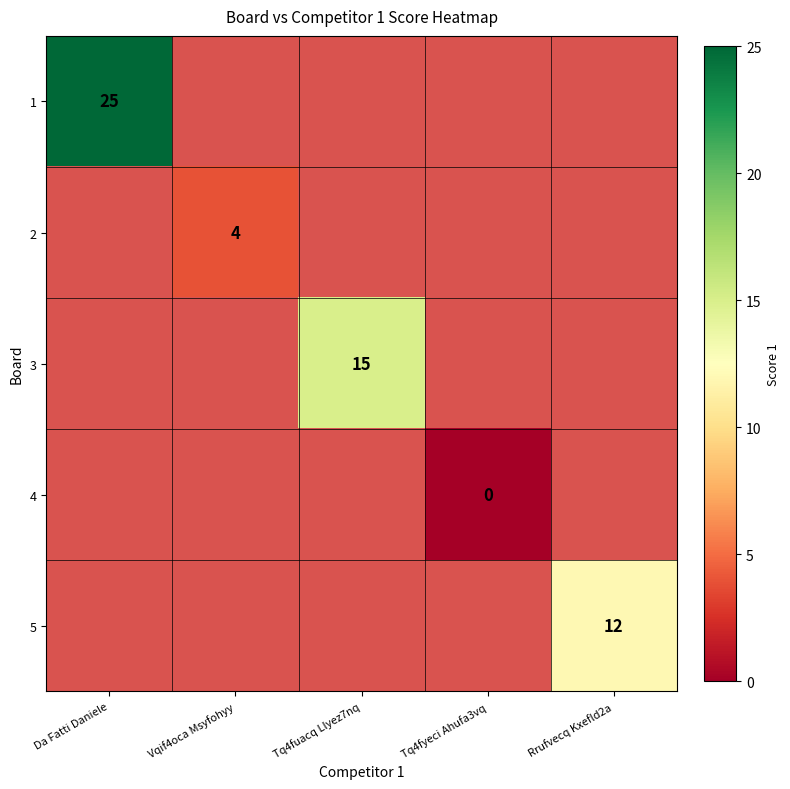

True or false: 5 has a value of 3 at Rrufvecq Kxefld2a.

False